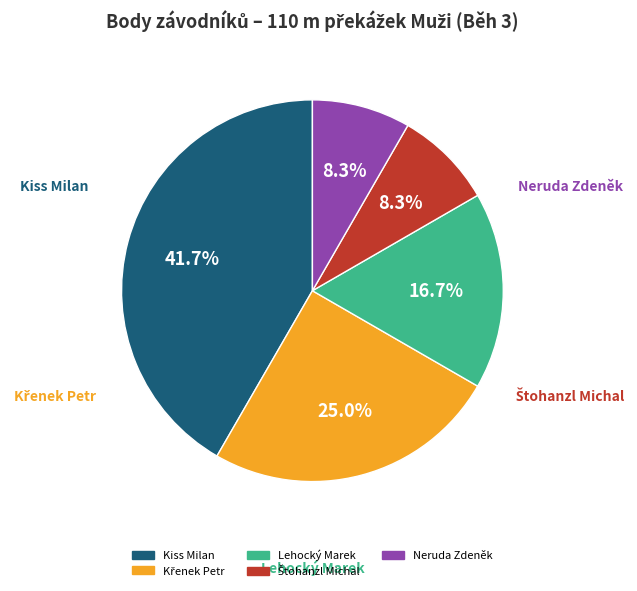

Count the number of slices in the pie.

5